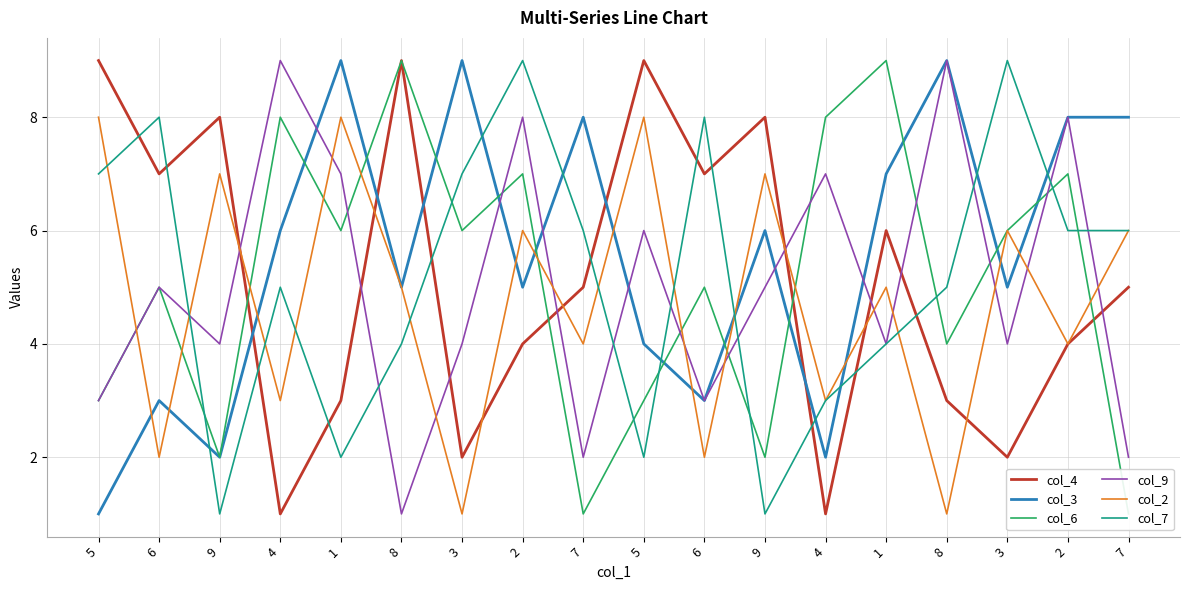

Which series changed the most between 9 and 7?

col_3